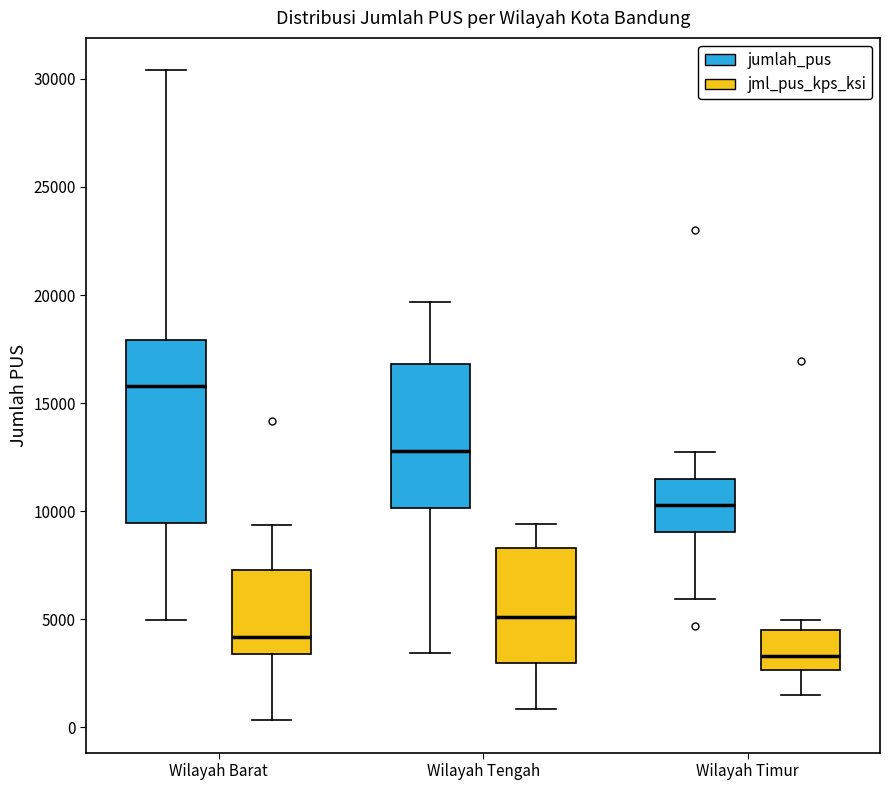

Which box's median line is the lowest?

Wilayah Timur (jml_pus_kps_ksi)